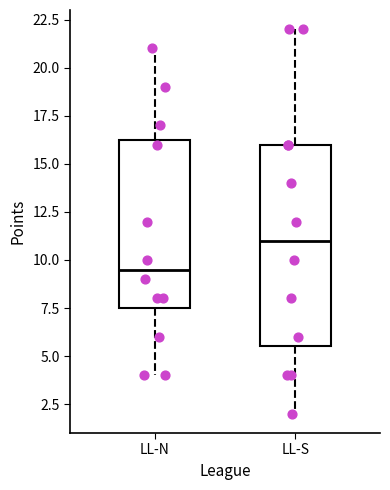

Where is the lower edge of the box for LL-S on the y-axis? The values are not printed on the chart, so give them approximately, as read against the axis.

5.5